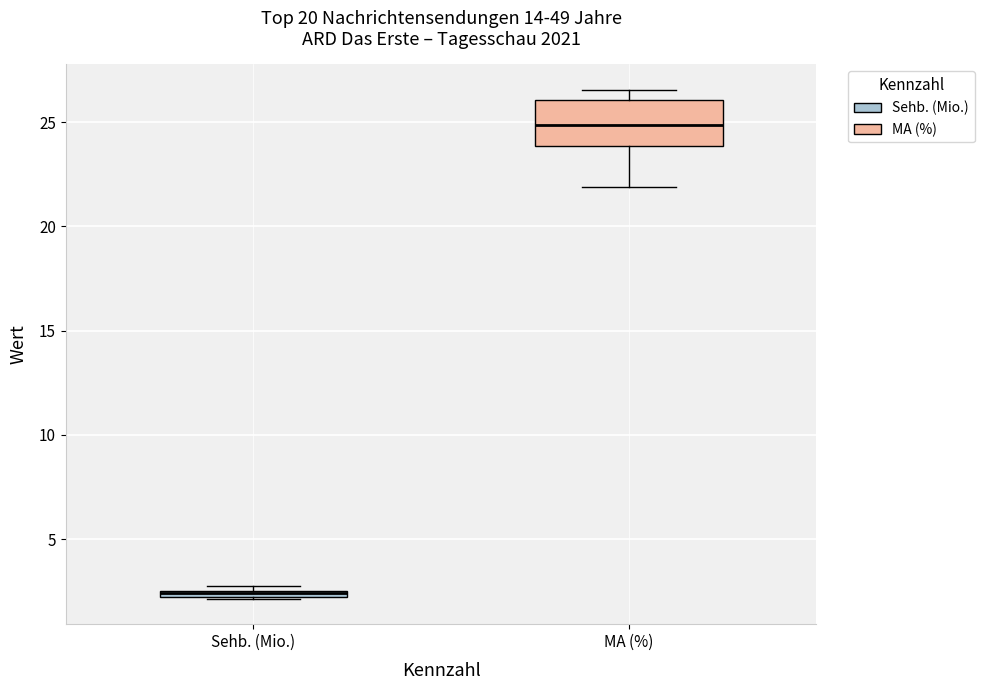

Where does the lower whisker of the box for MA (%) end on the y-axis? The values are not printed on the chart, so give them approximately, as read against the axis.

22.0